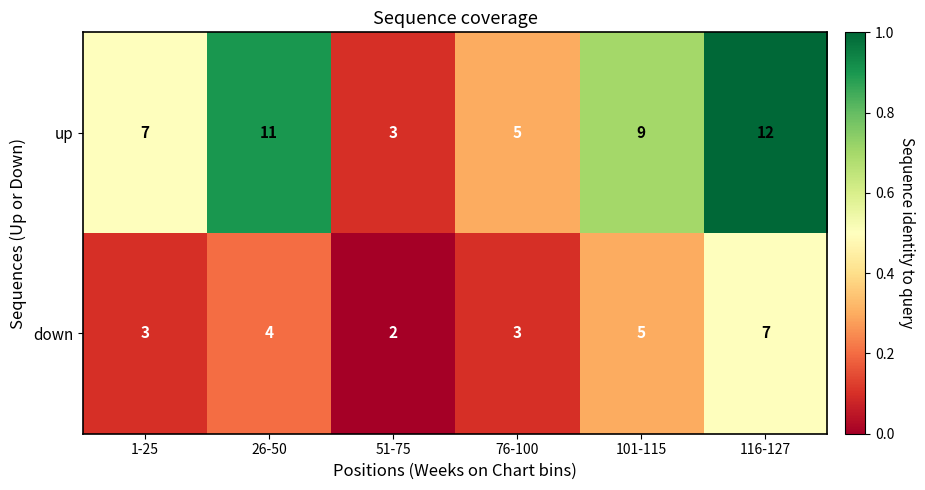

What is the spread (max minus min) of values at 76-100?

2